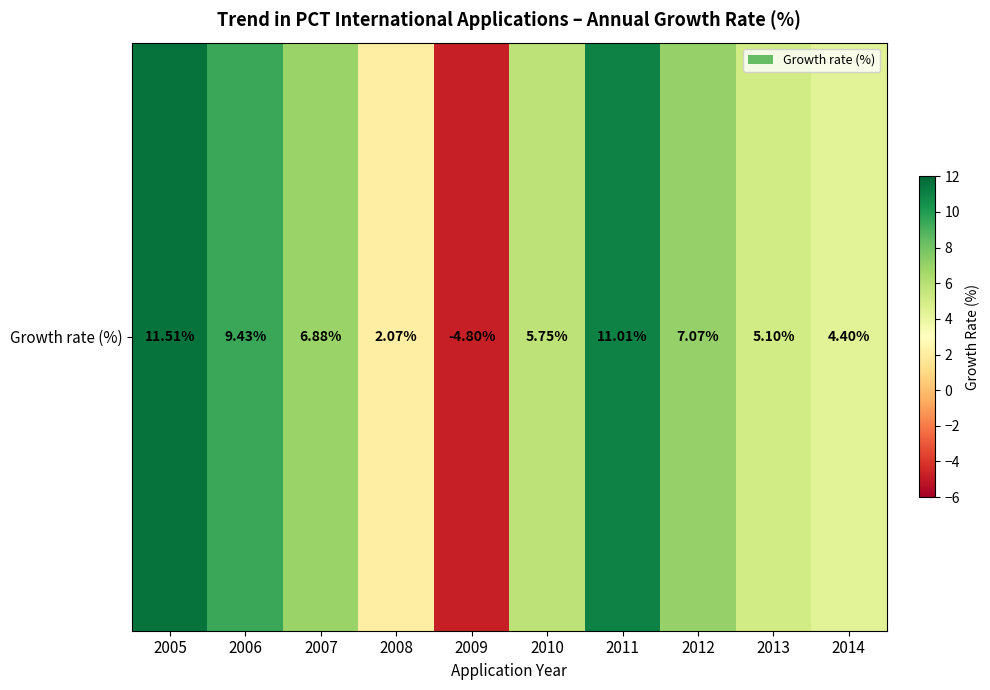

Reading left to right, what are all the values shown in this chart?

11.5	9.4	6.9	2.1	-4.8	5.8	11.0	7.1	5.1	4.4